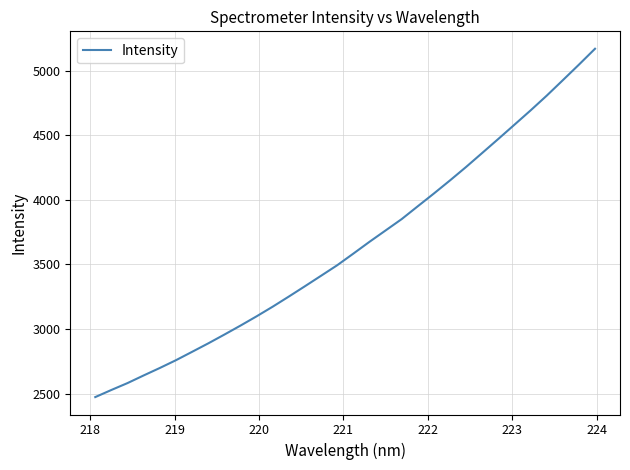

What is the difference between the maximum and minimum values?

2696.8